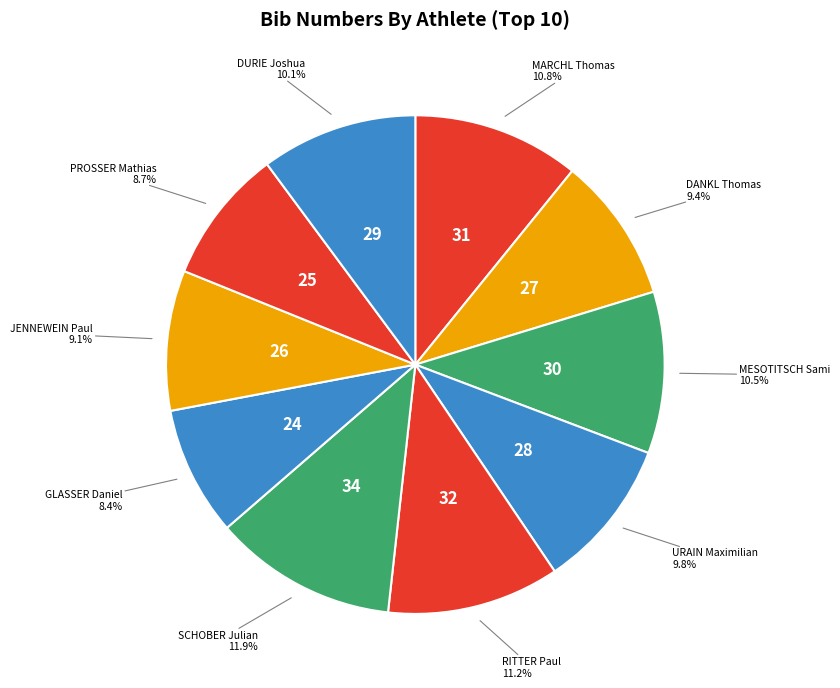

How many slices are in this pie chart?

10